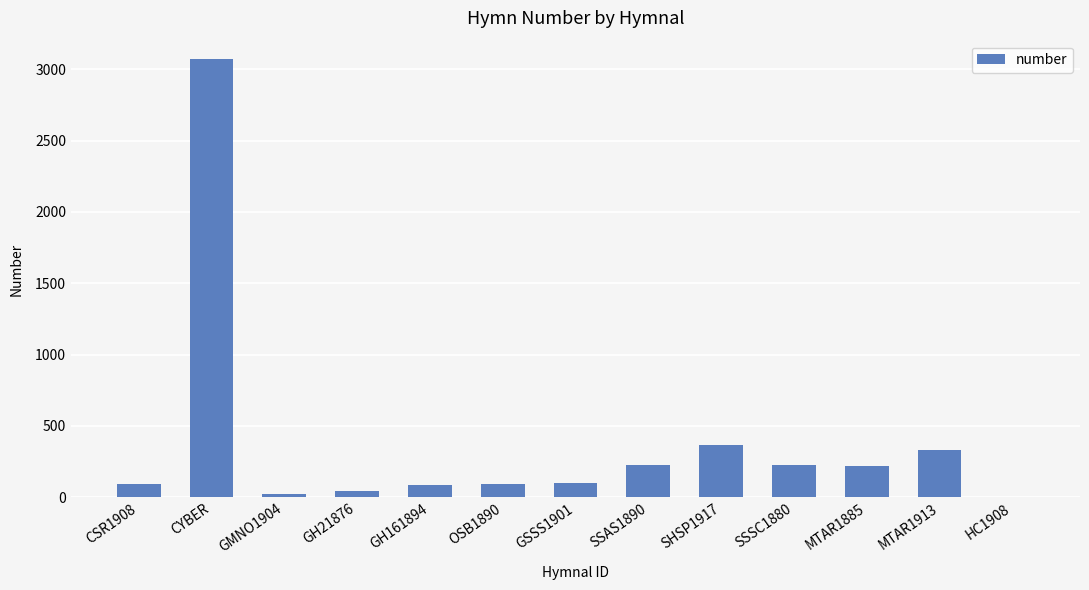

Is it true that the value at SHSP1917 is 227?

False